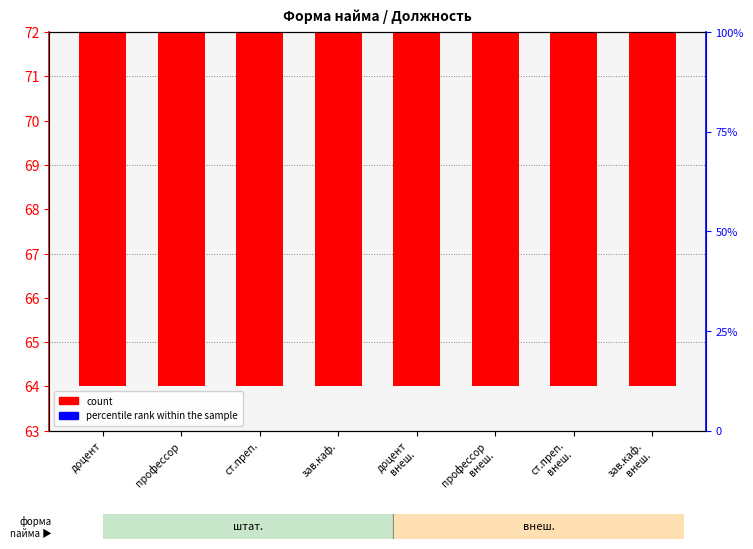

What is the spread (max minus min) of values at ст.преп.
внеш.?

8